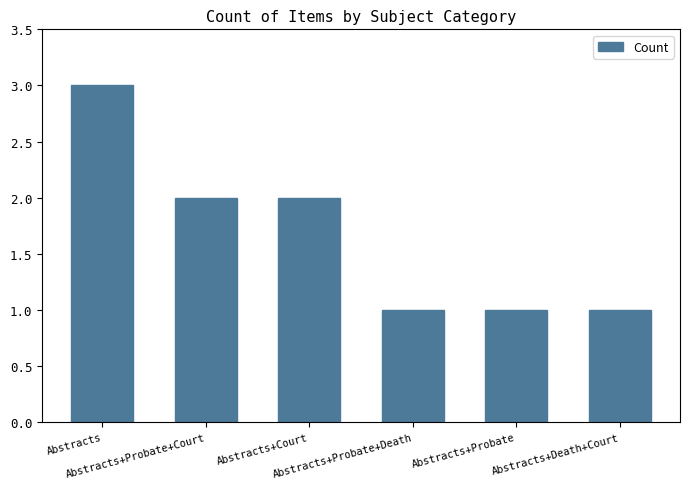

Are the bars horizontal?

No